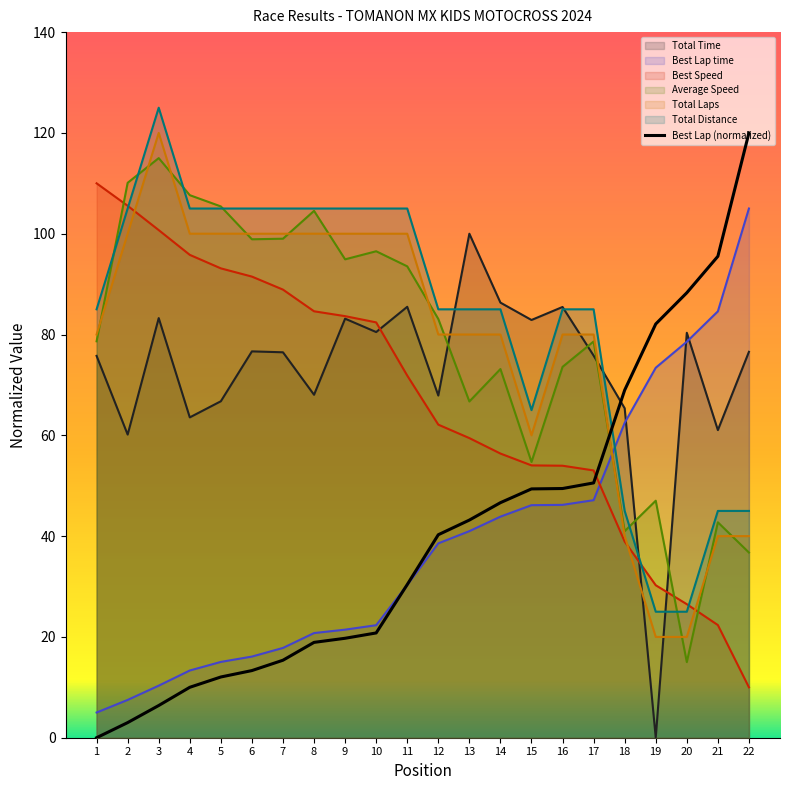

What value does the Total Laps series have at 19?

20.0